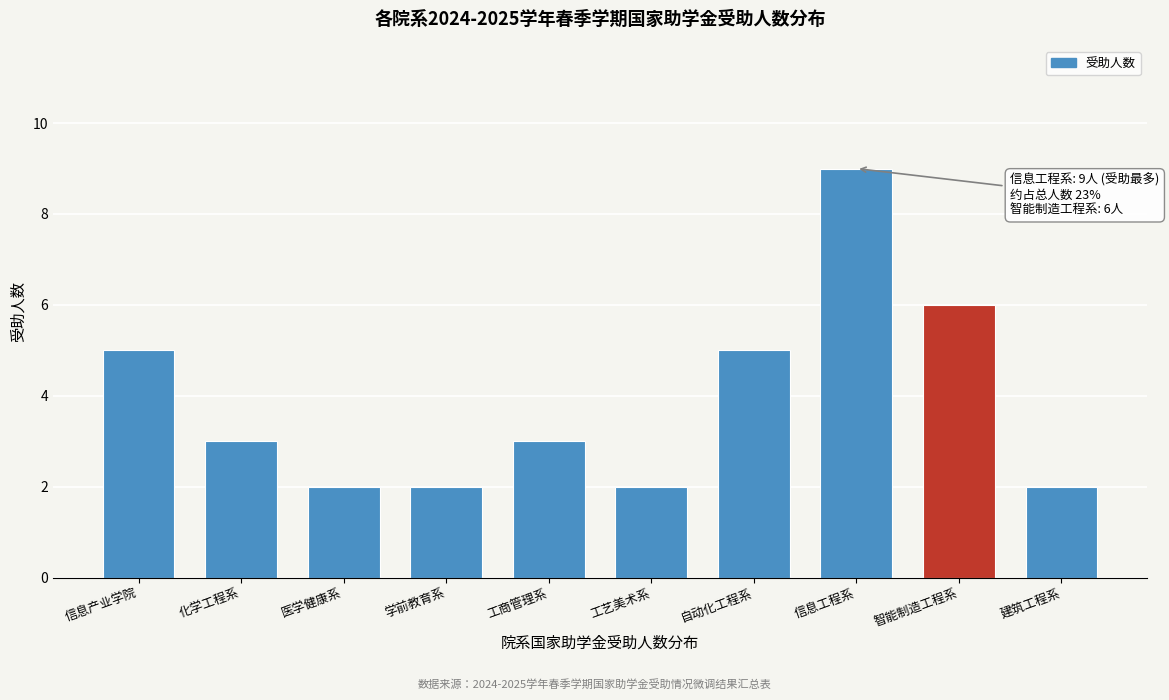

Reading right to left, list all the values displayed in this chart.

建筑工程系=2	智能制造工程系=6	信息工程系=9	自动化工程系=5	工艺美术系=2	工商管理系=3	学前教育系=2	医学健康系=2	化学工程系=3	信息产业学院=5